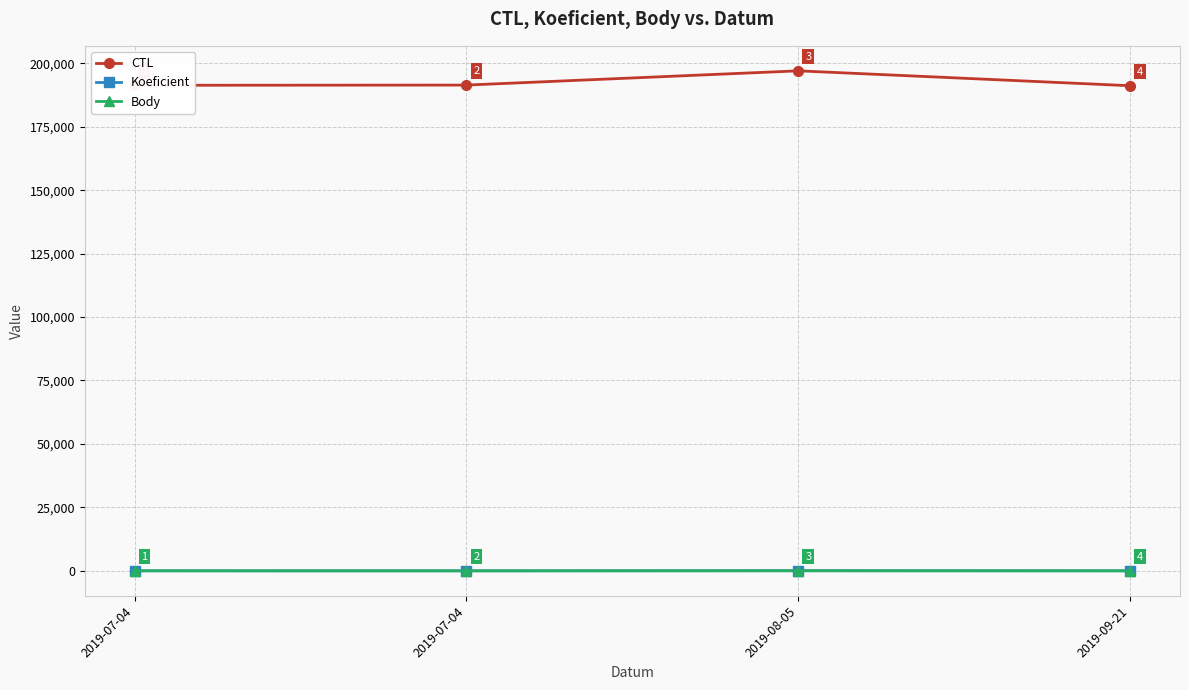

Is this an area chart (filled region under the line)?

No